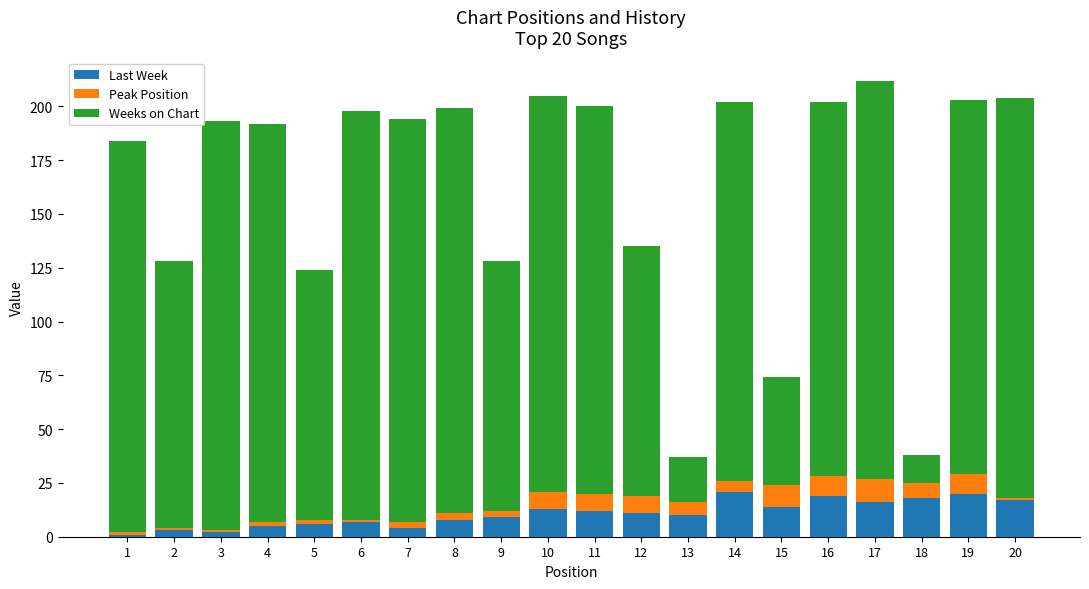

What is the highest value of the Last Week series?

21